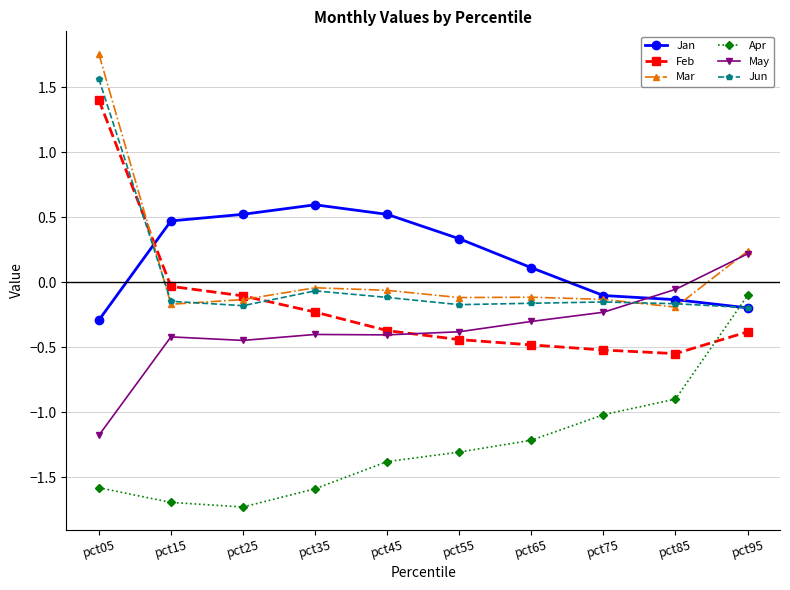

True or false: Mar has more than 0 points higher than both neighbors.

True